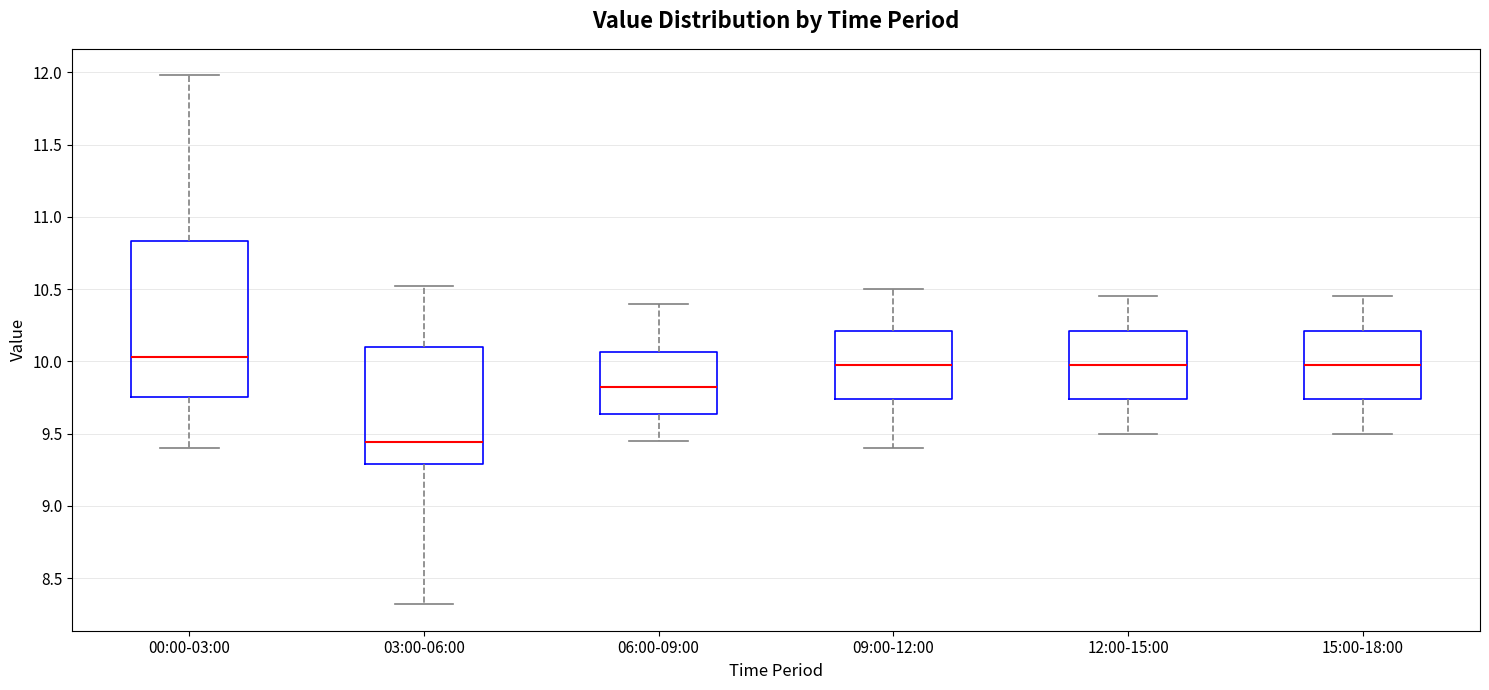

Which box's median line is the highest?

00:00-03:00